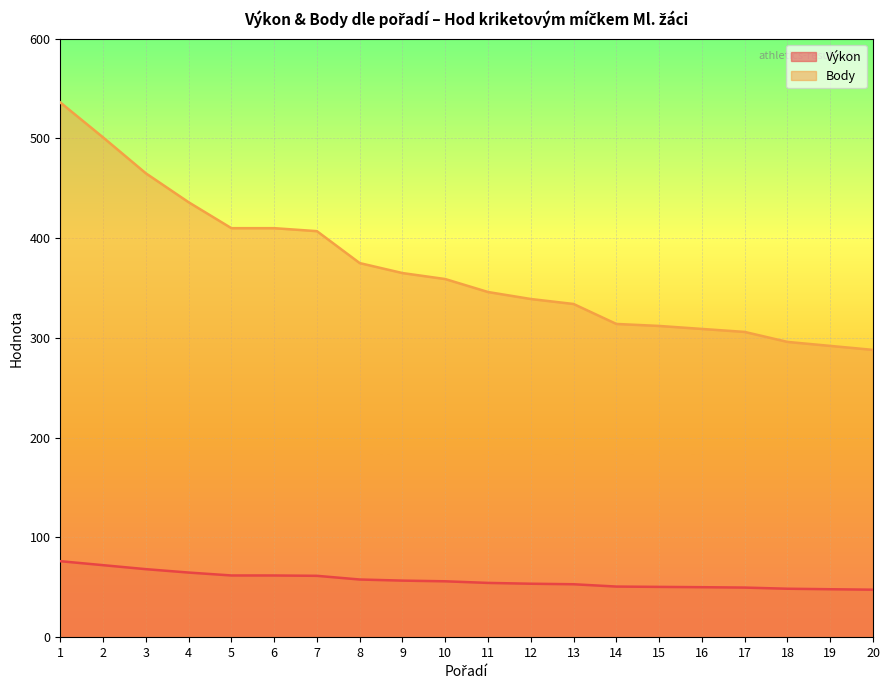

What is the lowest value of the Výkon series?

47.6